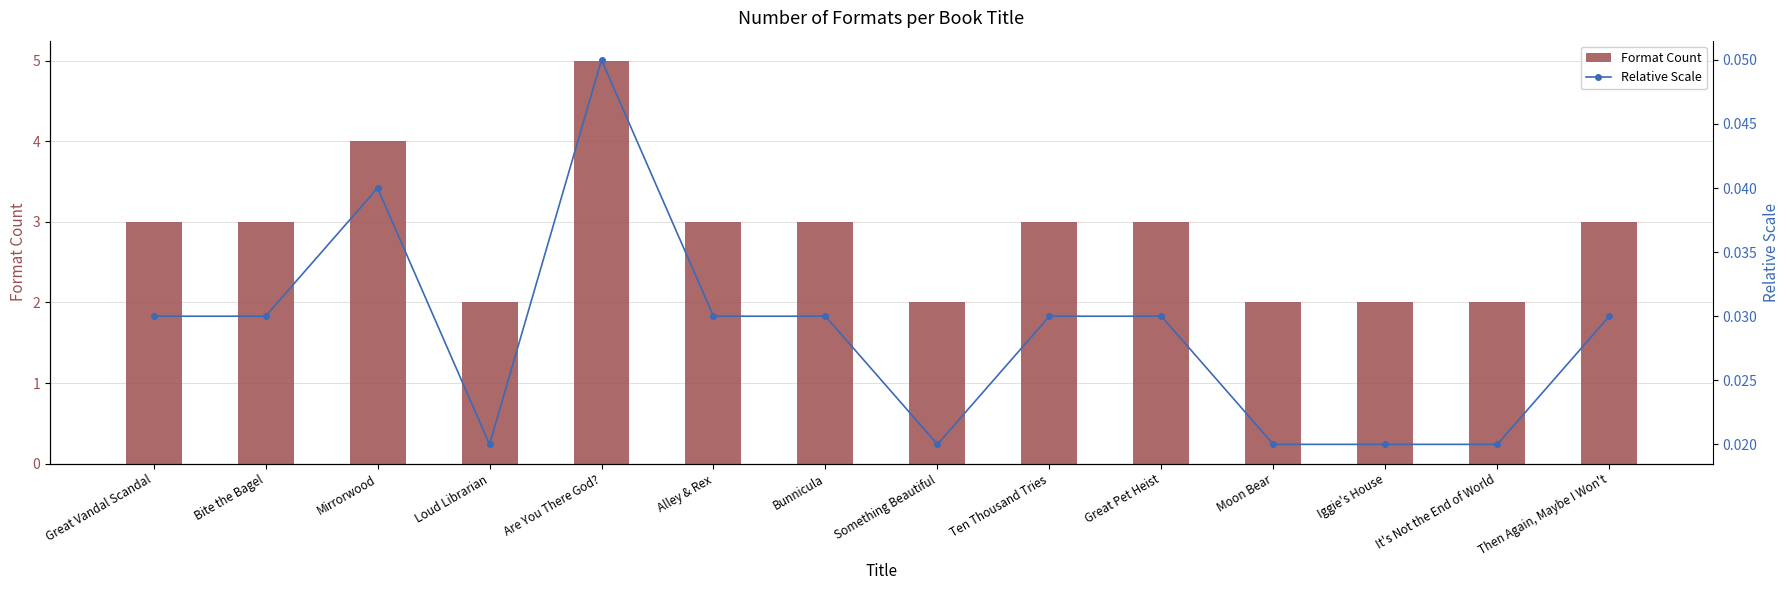

Reading right to left, what are all the values shown in this chart?

Format Count: Then Again, Maybe I Won't=3.0	It's Not the End of World=2.0	Iggie's House=2.0	Moon Bear=2.0	Great Pet Heist=3.0	Ten Thousand Tries=3.0	Something Beautiful=2.0	Bunnicula=3.0	Alley & Rex=3.0	Are You There God?=5.0	Loud Librarian=2.0	Mirrorwood=4.0	Bite the Bagel=3.0	Great Vandal Scandal=3.0
Relative Scale: Then Again, Maybe I Won't=0.0	It's Not the End of World=0.0	Iggie's House=0.0	Moon Bear=0.0	Great Pet Heist=0.0	Ten Thousand Tries=0.0	Something Beautiful=0.0	Bunnicula=0.0	Alley & Rex=0.0	Are You There God?=0.1	Loud Librarian=0.0	Mirrorwood=0.0	Bite the Bagel=0.0	Great Vandal Scandal=0.0